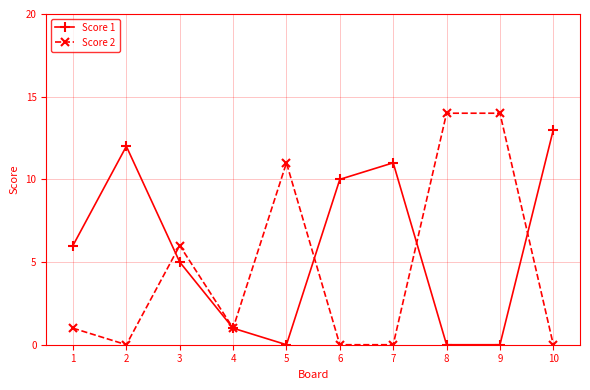

Is the value of Score 1 at 7 greater than the value of Score 2 at 9?

No